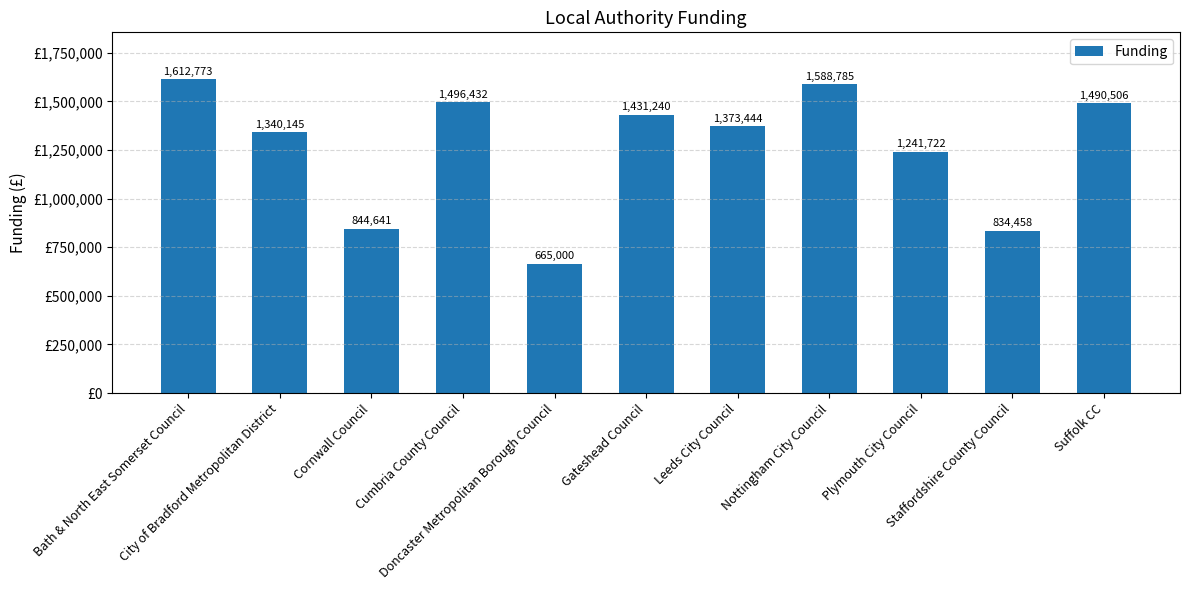

True or false: the data shows 1490506 at Suffolk CC.

True